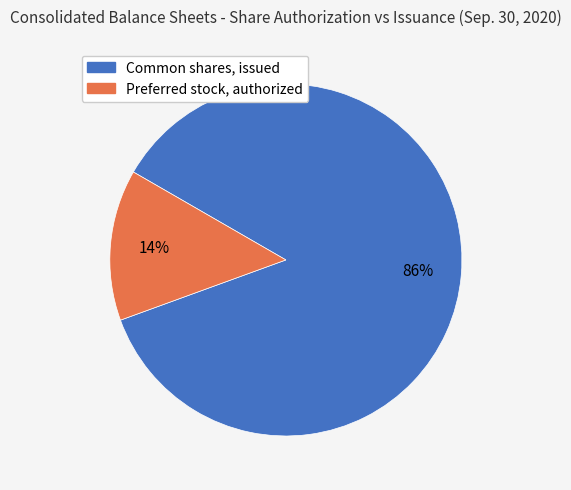

To the nearest percent, what is the combined percentage of Preferred stock, authorized and Common shares, issued?

100%